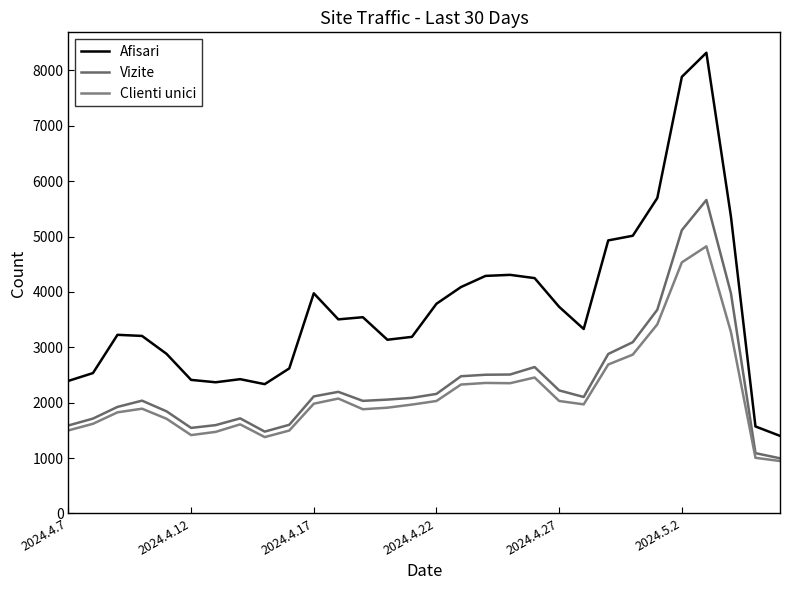

Reading right to left, list all the values displayed in this chart.

Afisari: 1401	1571	5363	8320	7885	5697	5015	4931	3331	3731	4250	4309	4290	4089	3787	3189	3137	3544	3505	3976	2619	2335	2425	2369	2412	2882	3206	3226	2535	2394
Vizite: 996	1089	3977	5661	5116	3679	3093	2880	2103	2222	2644	2509	2505	2478	2159	2088	2056	2033	2196	2114	1601	1478	1717	1595	1545	1844	2037	1924	1713	1589
Clienti unici: 947	1005	3277	4824	4534	3415	2868	2690	1970	2031	2455	2352	2357	2328	2031	1966	1910	1882	2075	1982	1497	1379	1609	1473	1415	1710	1892	1826	1619	1500